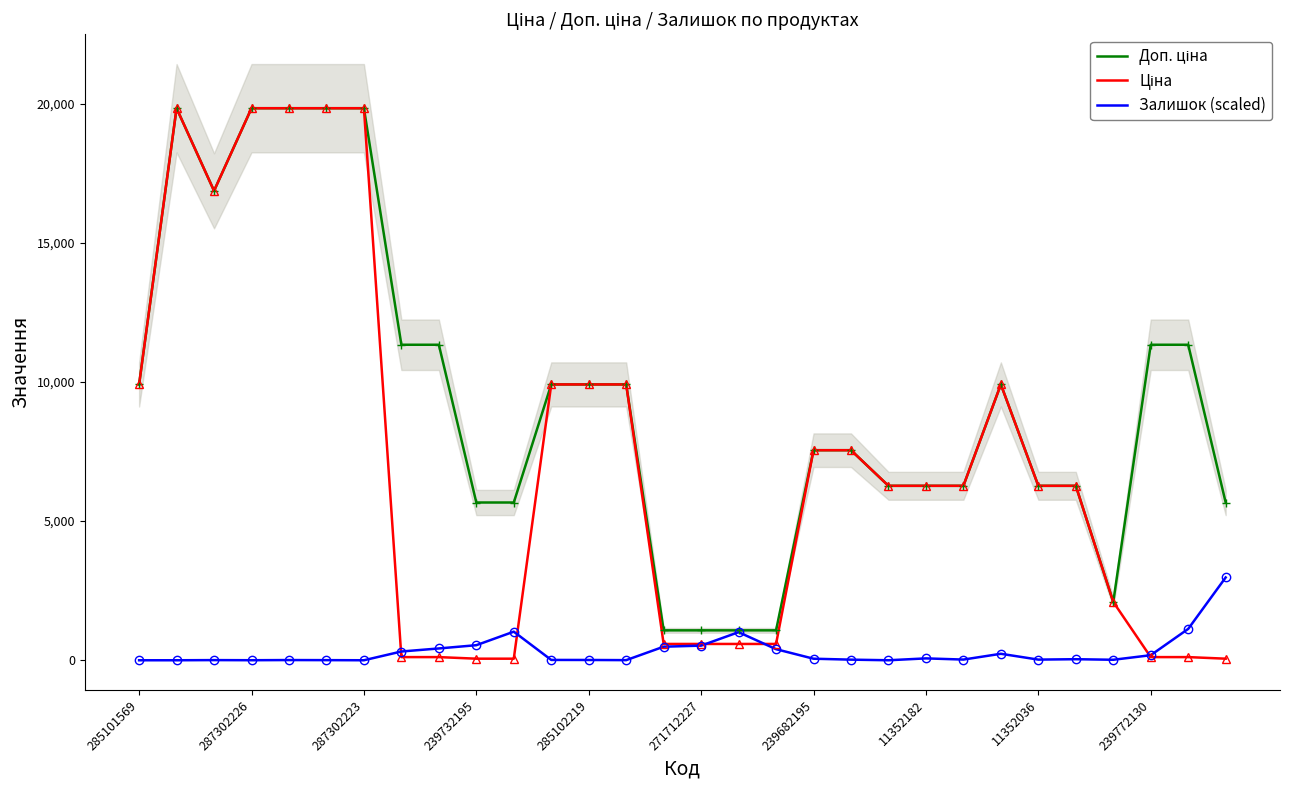

Which series has the widest spread of values?

Ціна